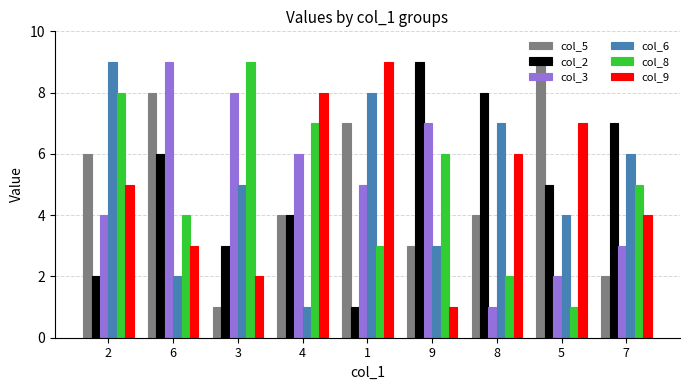

What is the difference between the highest and lowest values at 4?

7